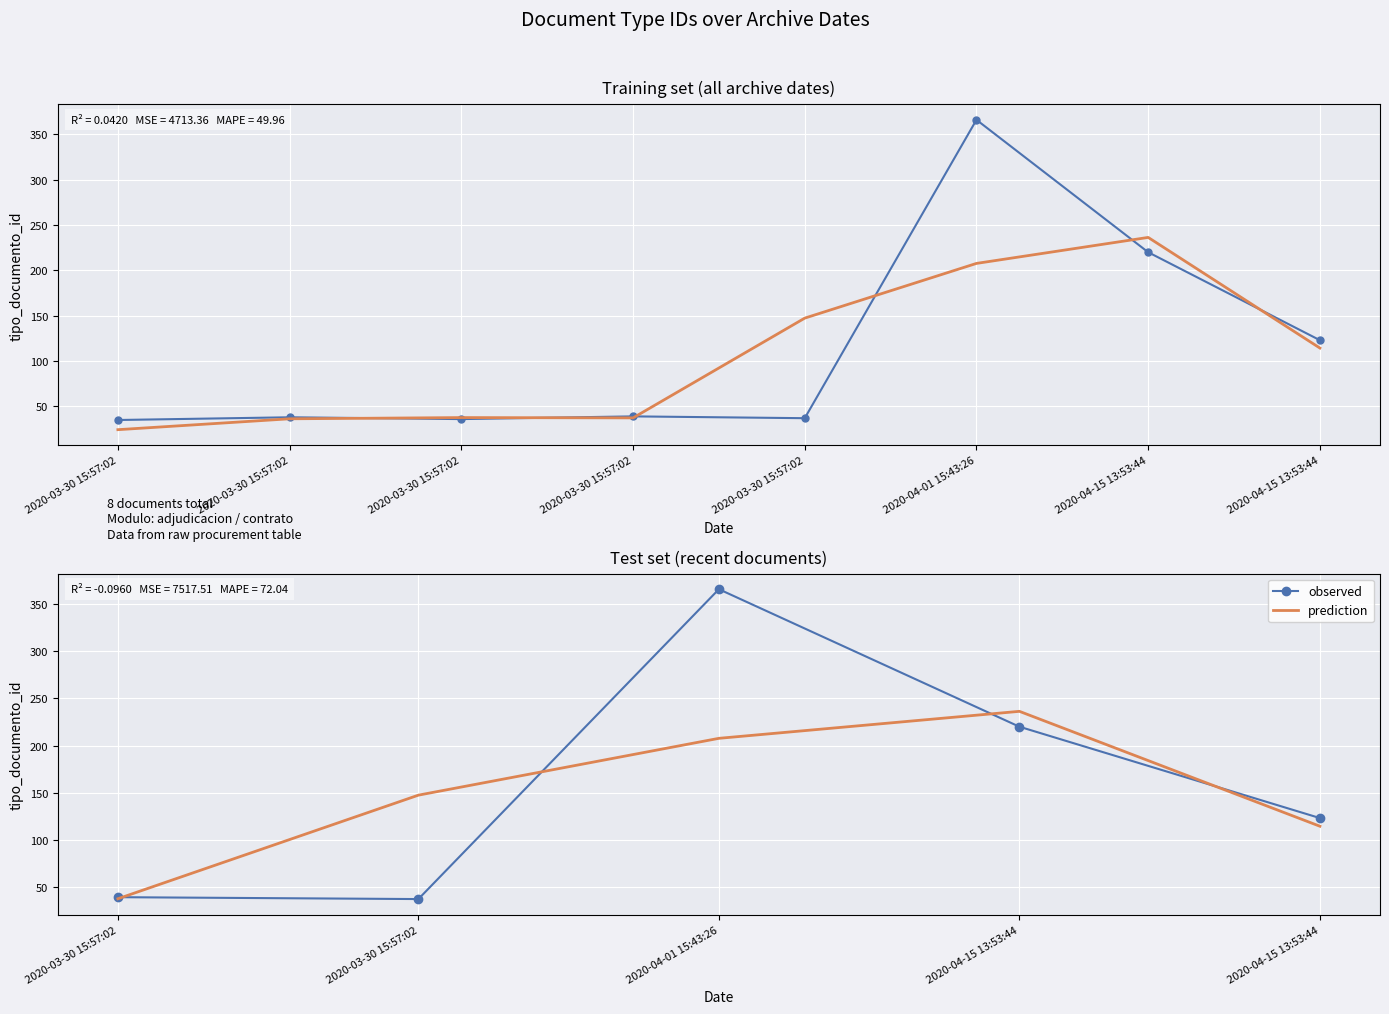

What is the value of the observed point at the 5th from the left?

39.0